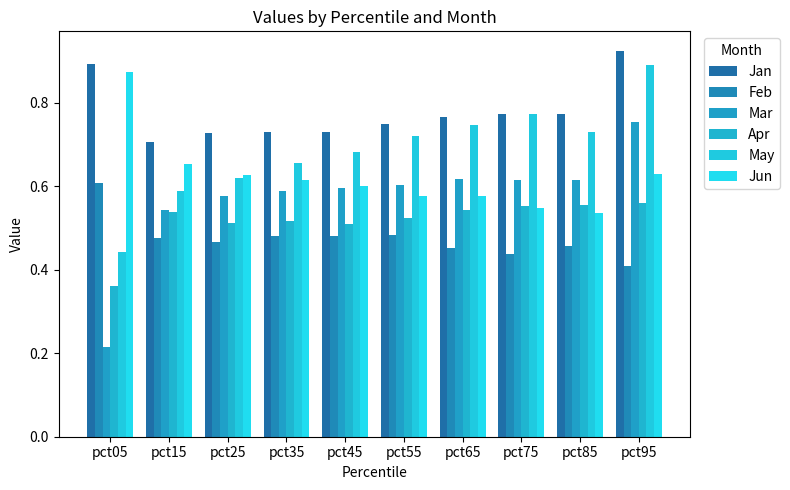

Where is Feb nearest to the value 0?

pct95